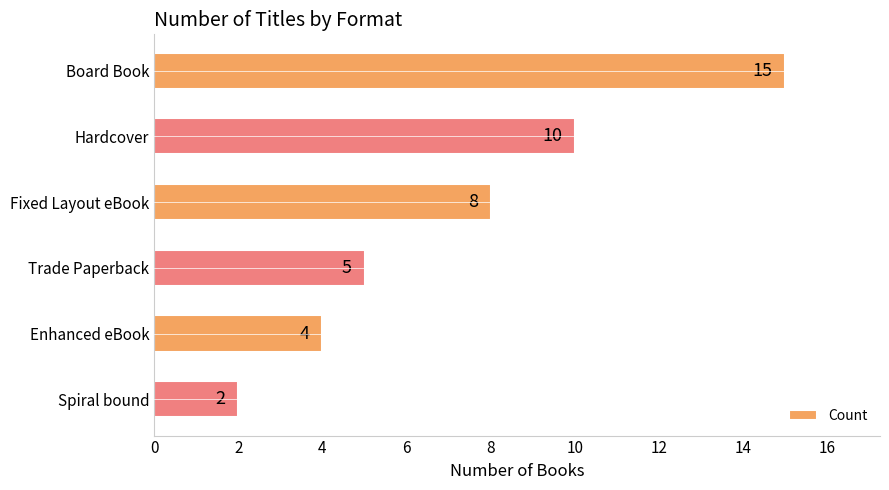

Reading top to bottom, list all the values displayed in this chart.

Board Book=15	Hardcover=10	Fixed Layout eBook=8	Trade Paperback=5	Enhanced eBook=4	Spiral bound=2